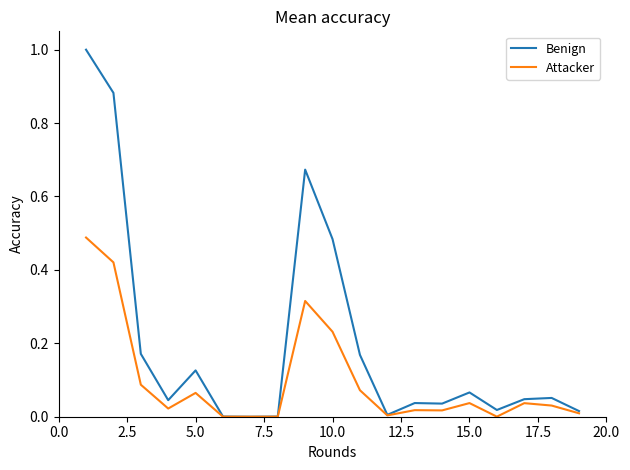

Rank the series by their average value, from highest to lowest.

Benign, Attacker